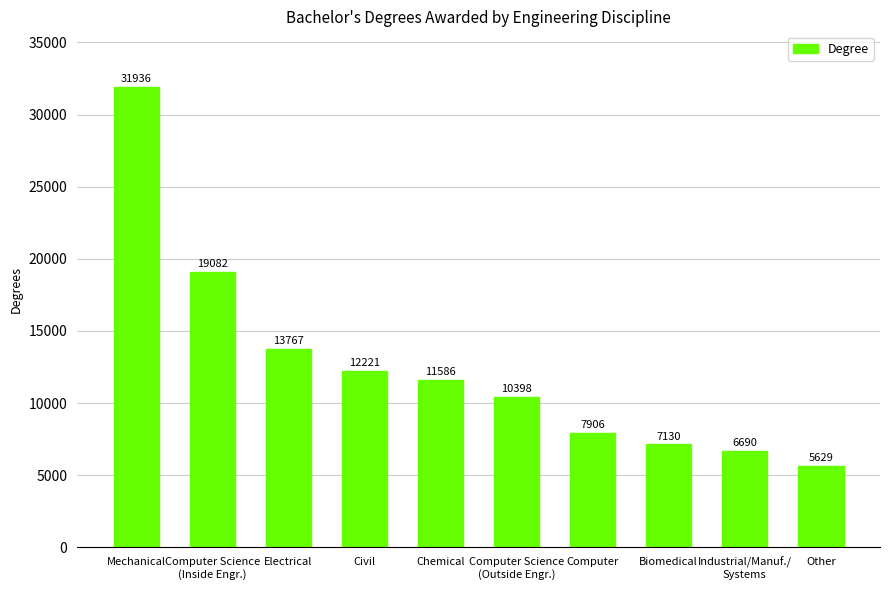

At which label does the data first exceed 11586?

Mechanical